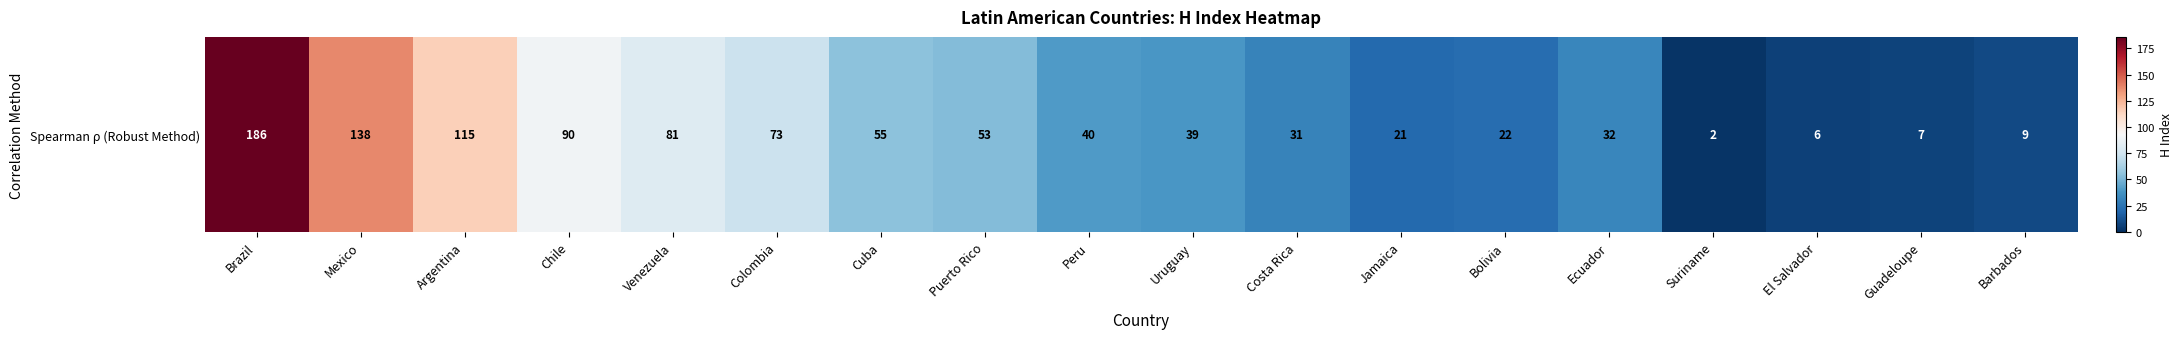

What is the maximum value shown in the chart?

186